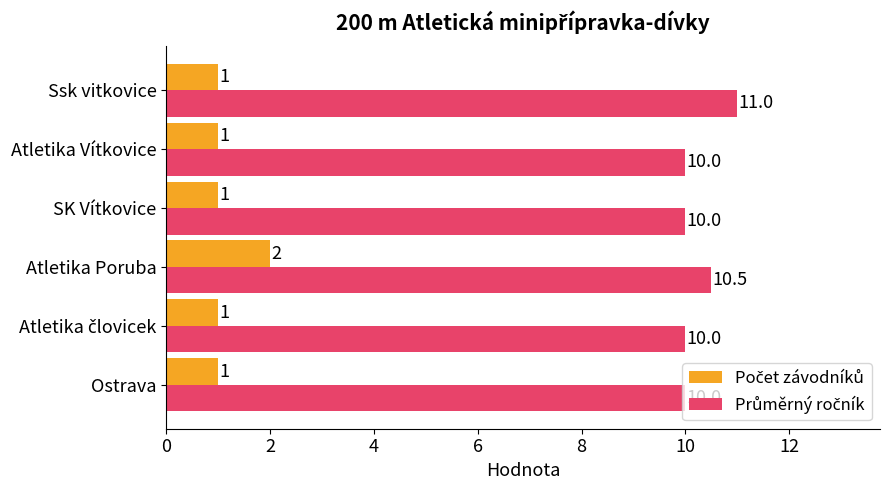

Count the number of categories in the chart.

6